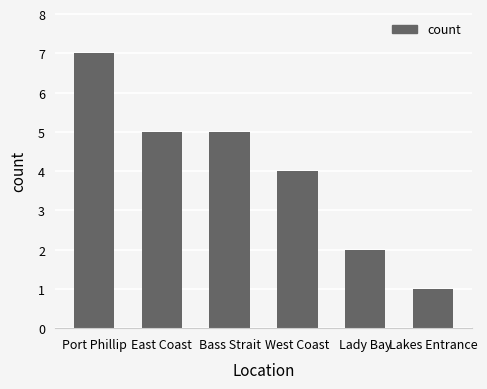

At which category does the chart reach its peak across all series?

Port Phillip